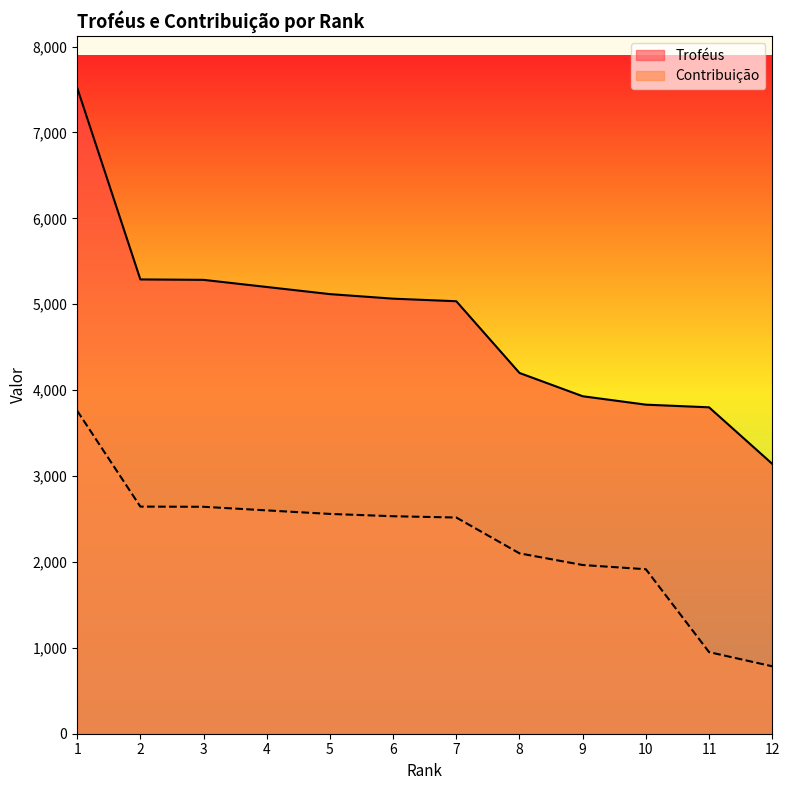

The Troféus series shows 7521 at 1. True or false?

True